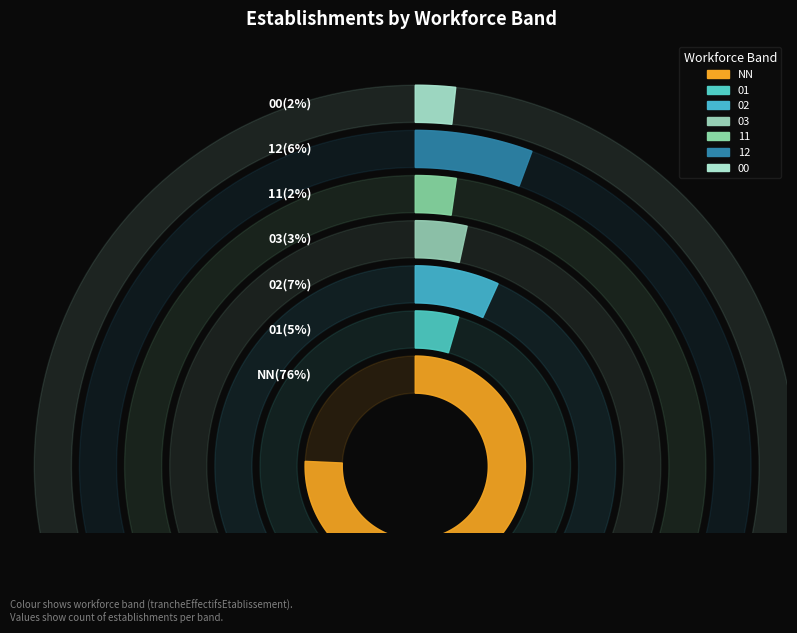

To the nearest percent, what percentage of the pie is 12?

6%